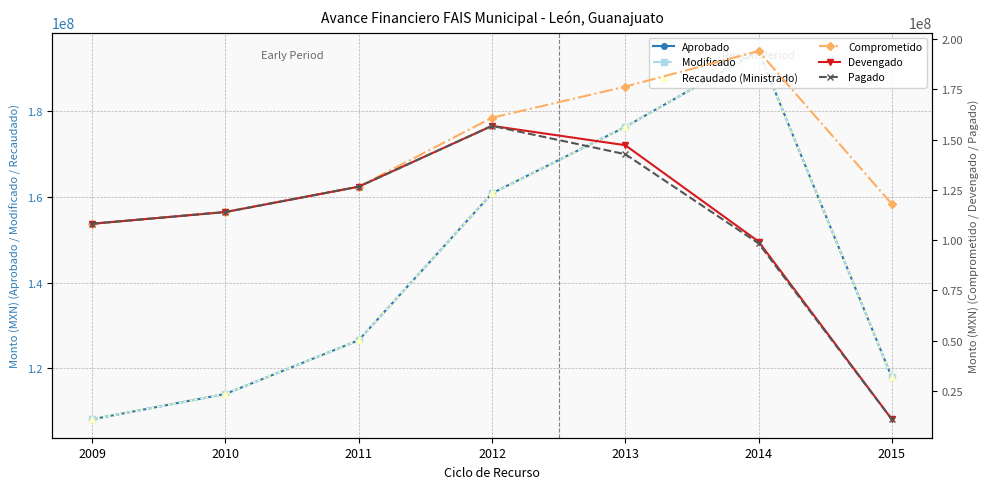

The Pagado series shows 10830245.0 at 2015. True or false?

True